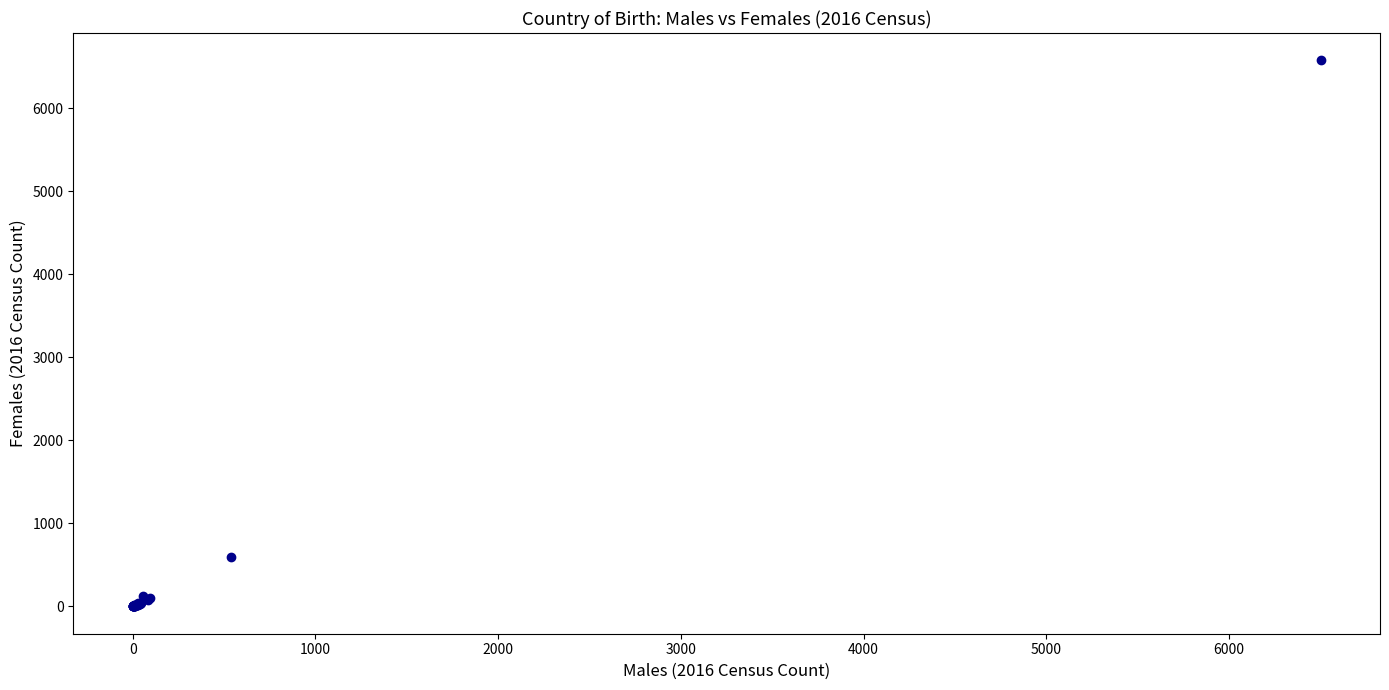

What Y value in the scatter plot is closest to 3288?

594